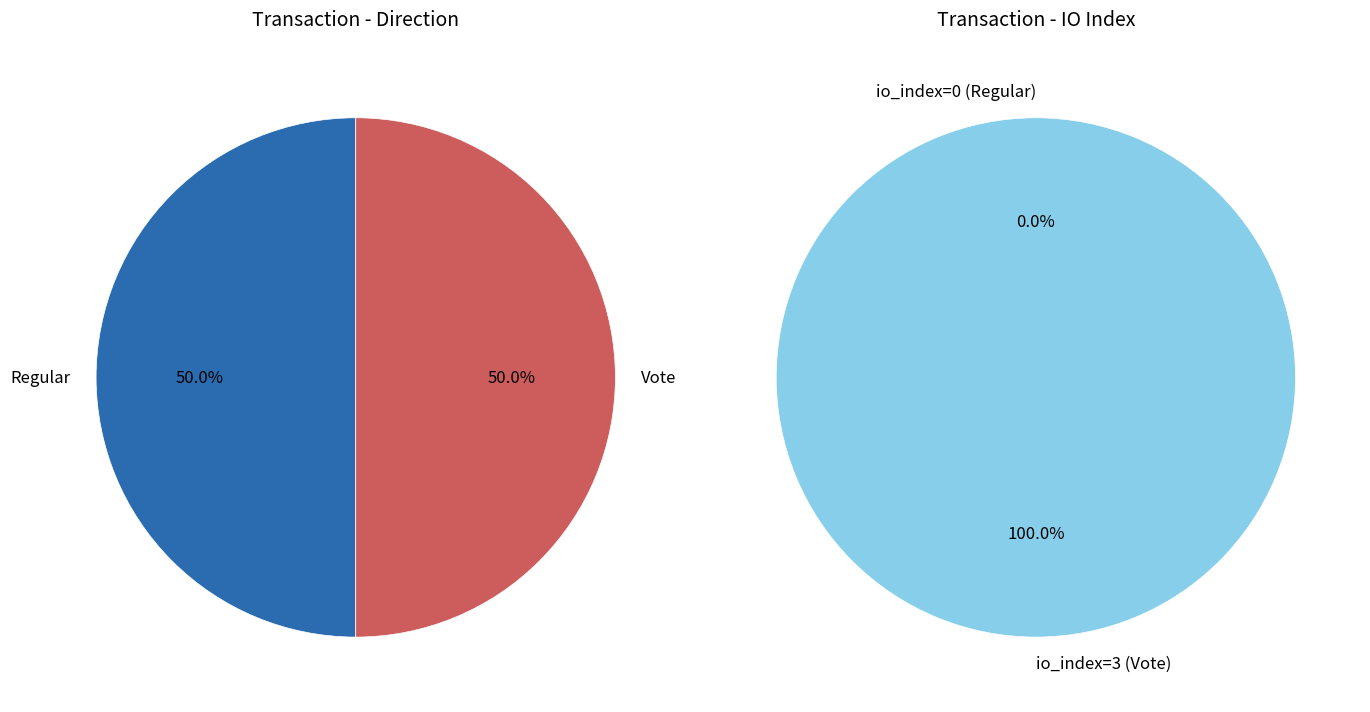

Which category has the biggest portion of the pie?

Vote